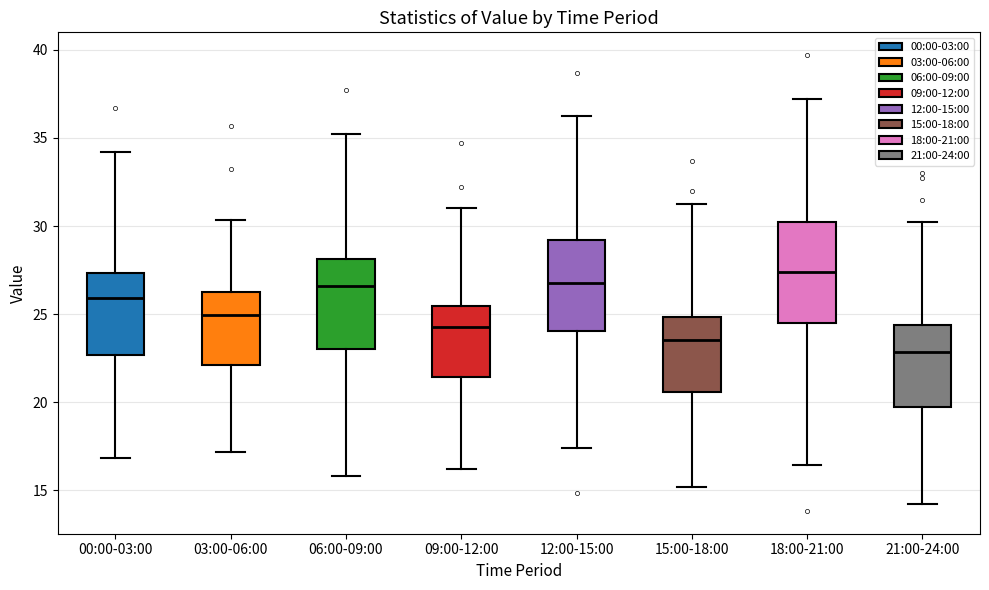

Which box has the highest median line?

18:00-21:00